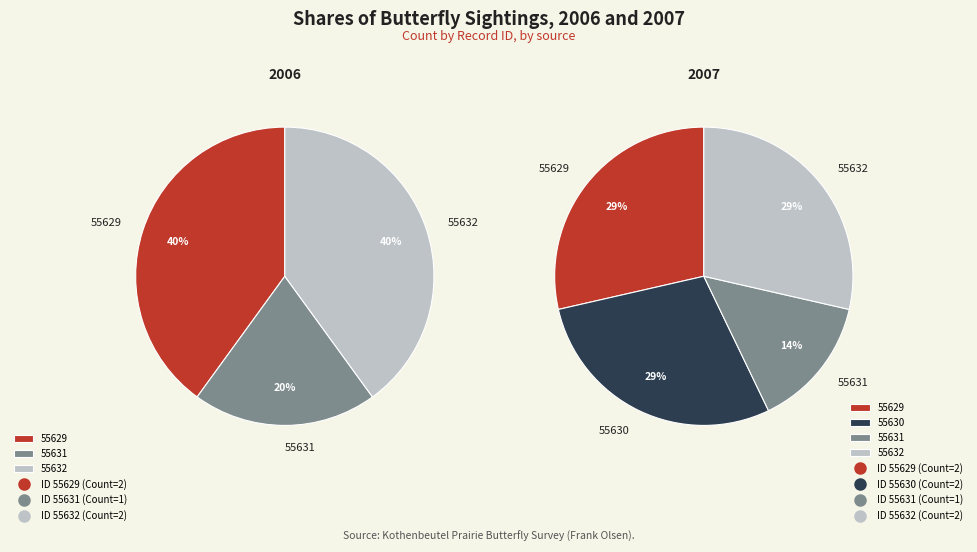

Which slice is the largest?

55629